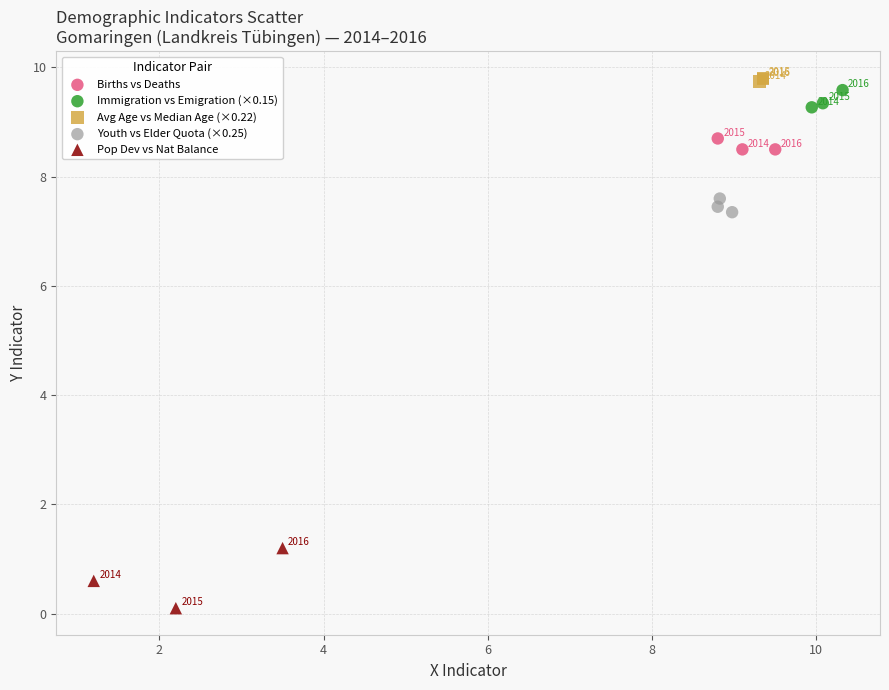

Which series has the largest Y range (max minus min)?

Pop Dev vs Nat Balance